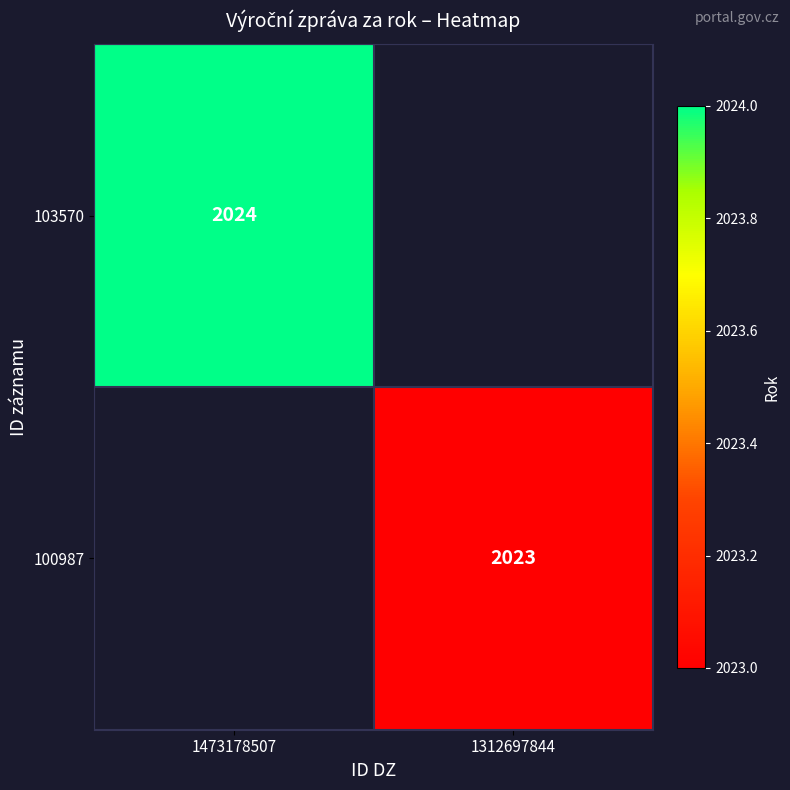

The value of 100987 at 1312697844 is 2023. True or false?

True